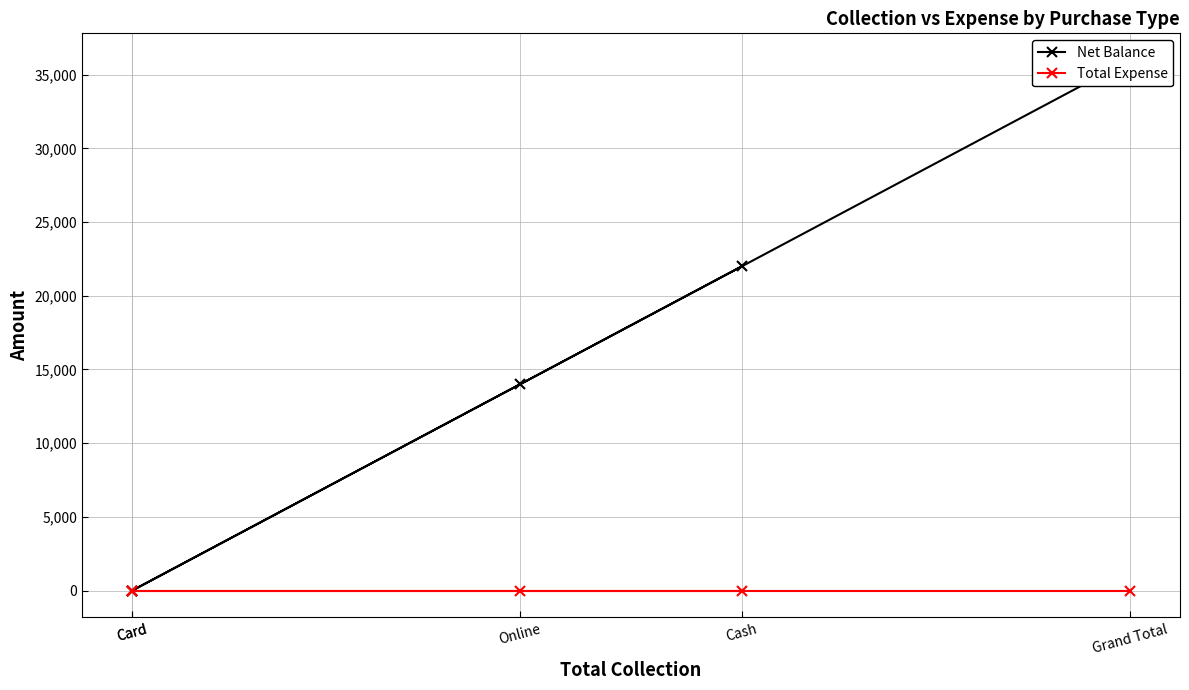

True or false: Net Balance and Total Expense cross at least once.

False